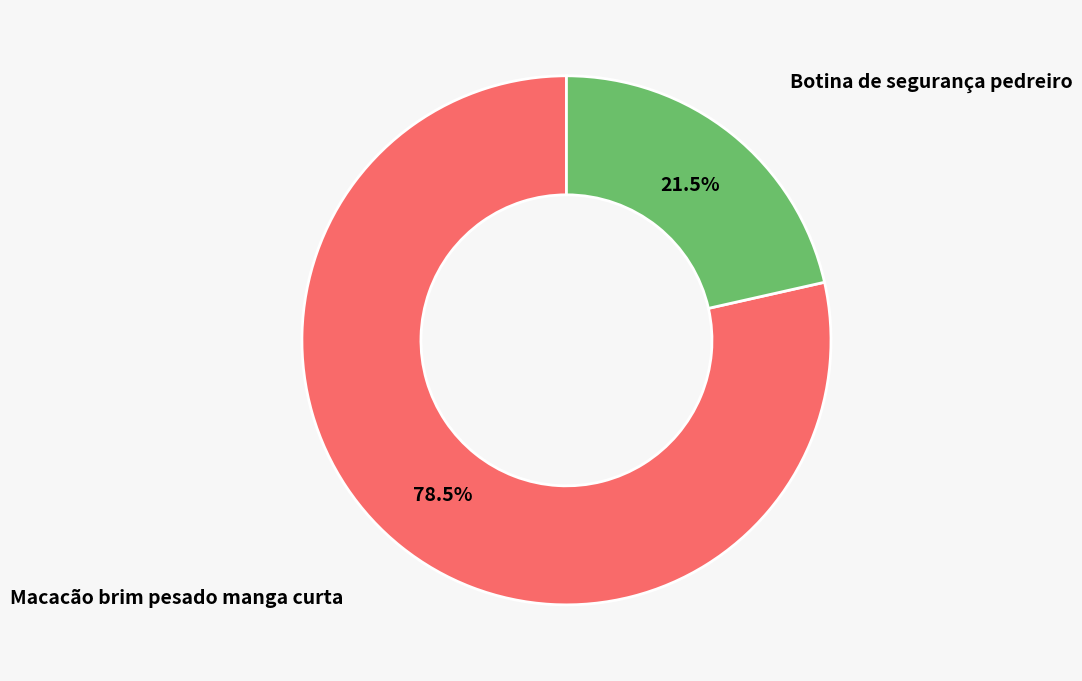

What is the largest slice in the pie chart?

Macacão brim pesado manga curta